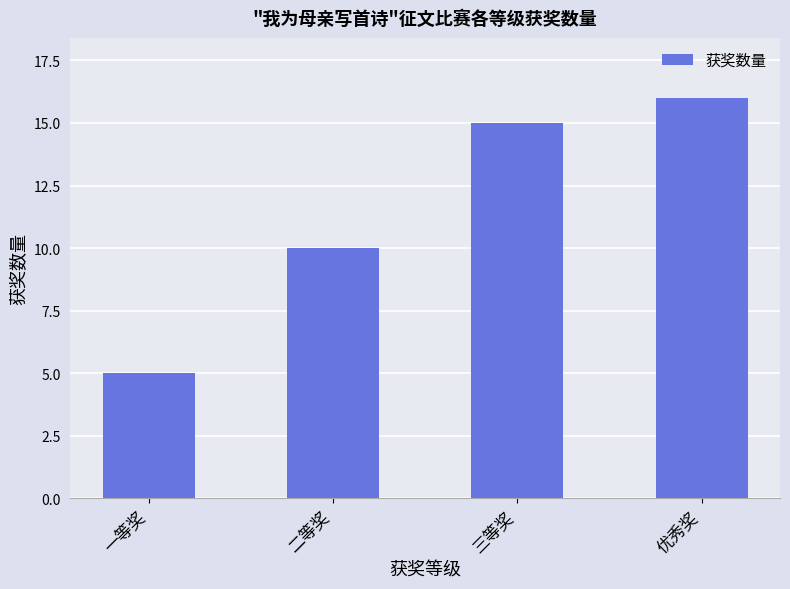

Is it true that the value at 三等奖 is 15?

True